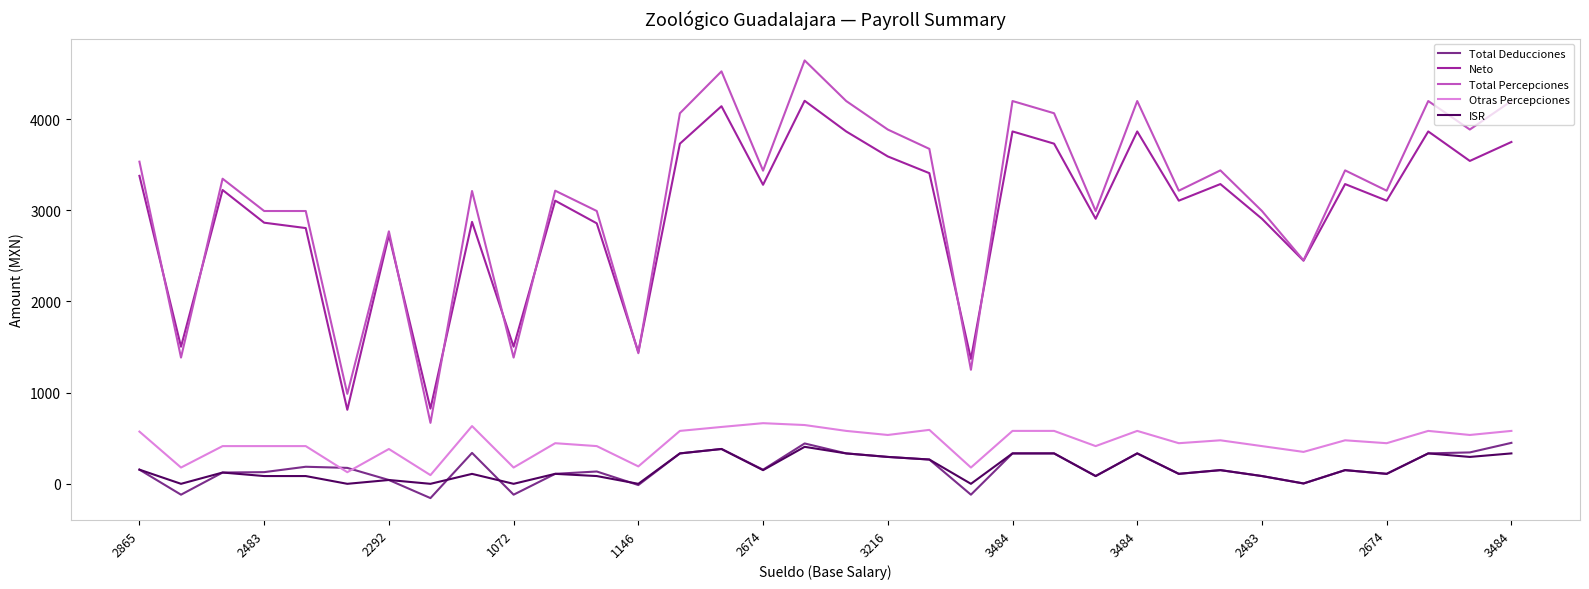

True or false: Total Percepciones and Otras Percepciones cross at least once.

False